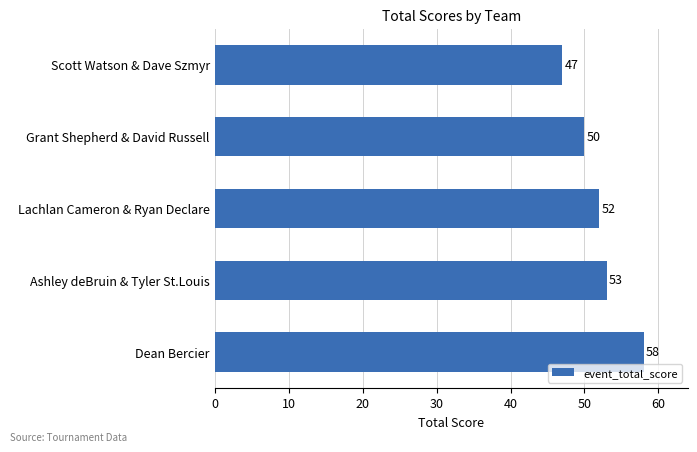

Approximately how many times larger is the value at Ashley deBruin & Tyler St.Louis compared to Dean Bercier?

0.9